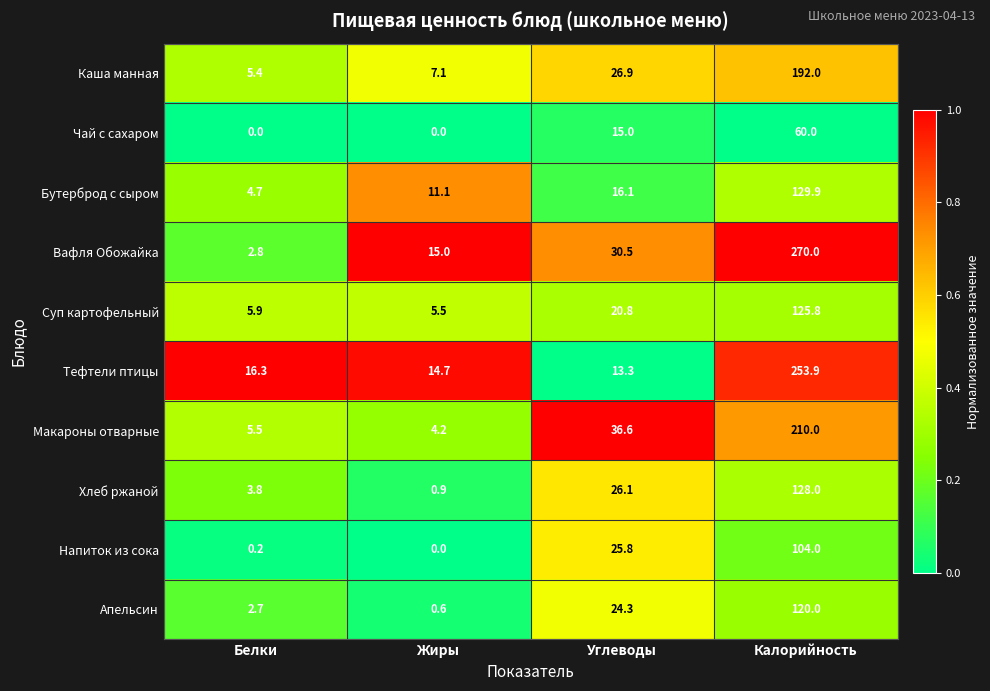

What is the approximate value of Тефтели птицы at Калорийность?

253.9